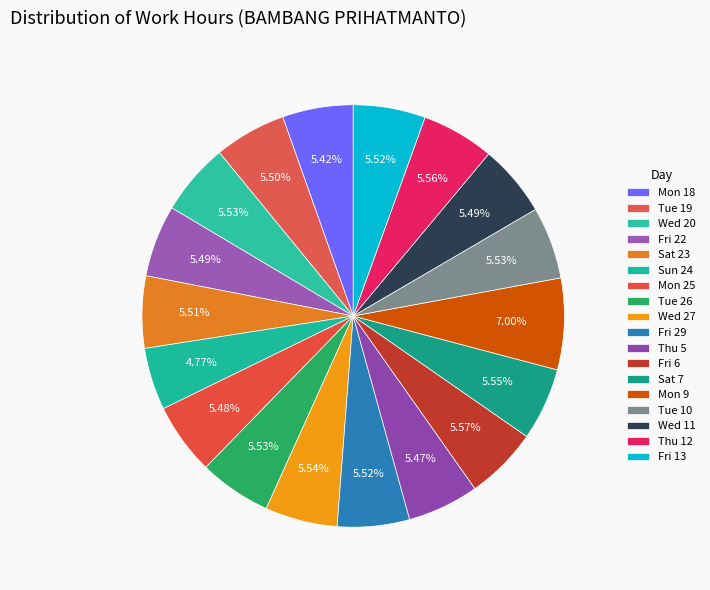

Count the number of slices in the pie.

18